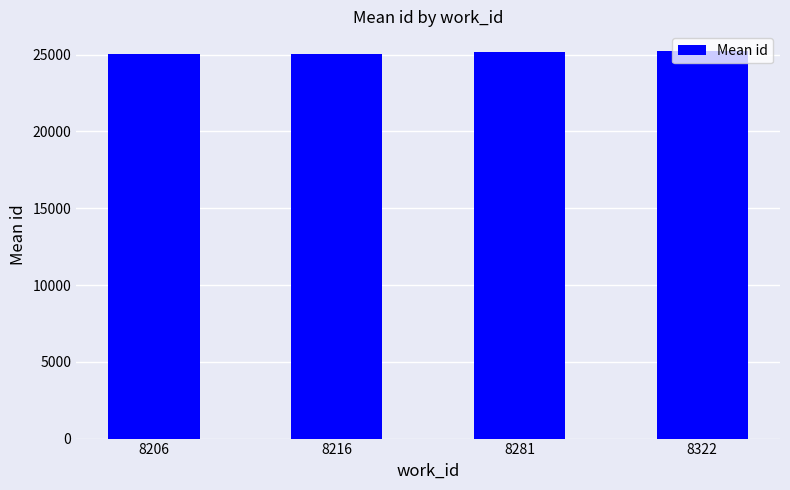

Are the bars grouped side by side (vs. stacked)?

No